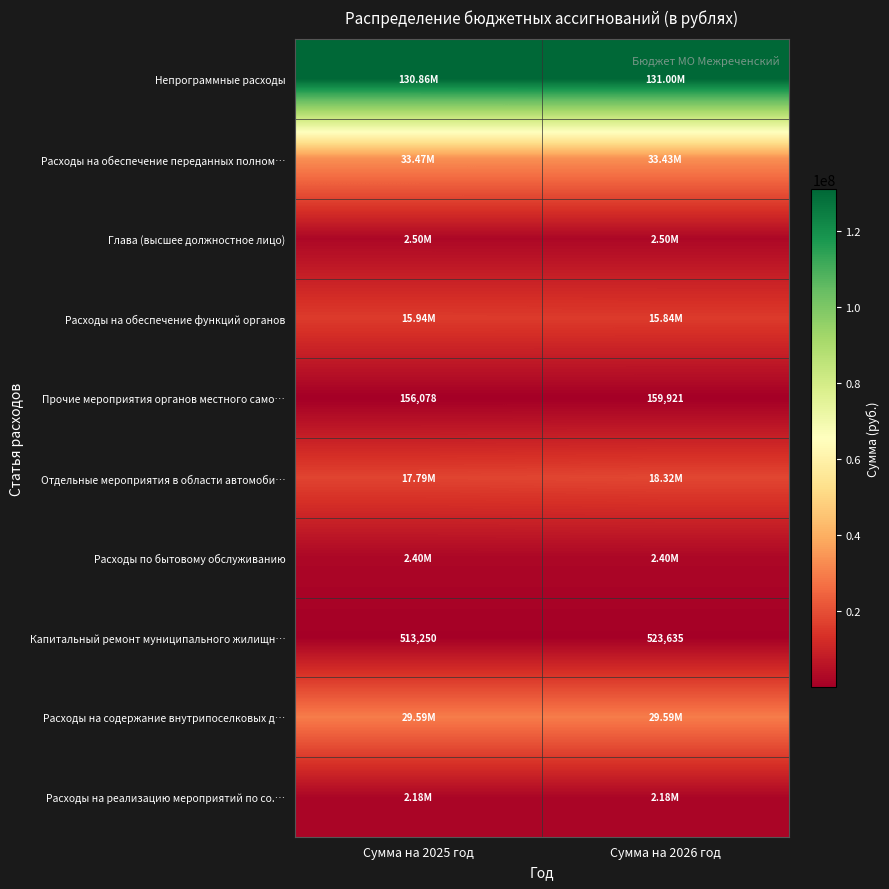

At which label is Расходы на обеспечение переданных полном… closest to 33445165?

Сумма на 2026 год